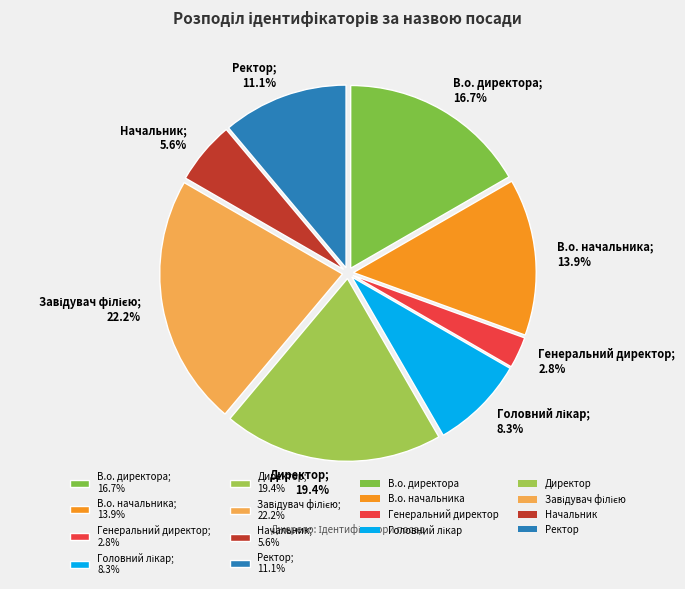

Is Генеральний директор the majority of the pie?

No